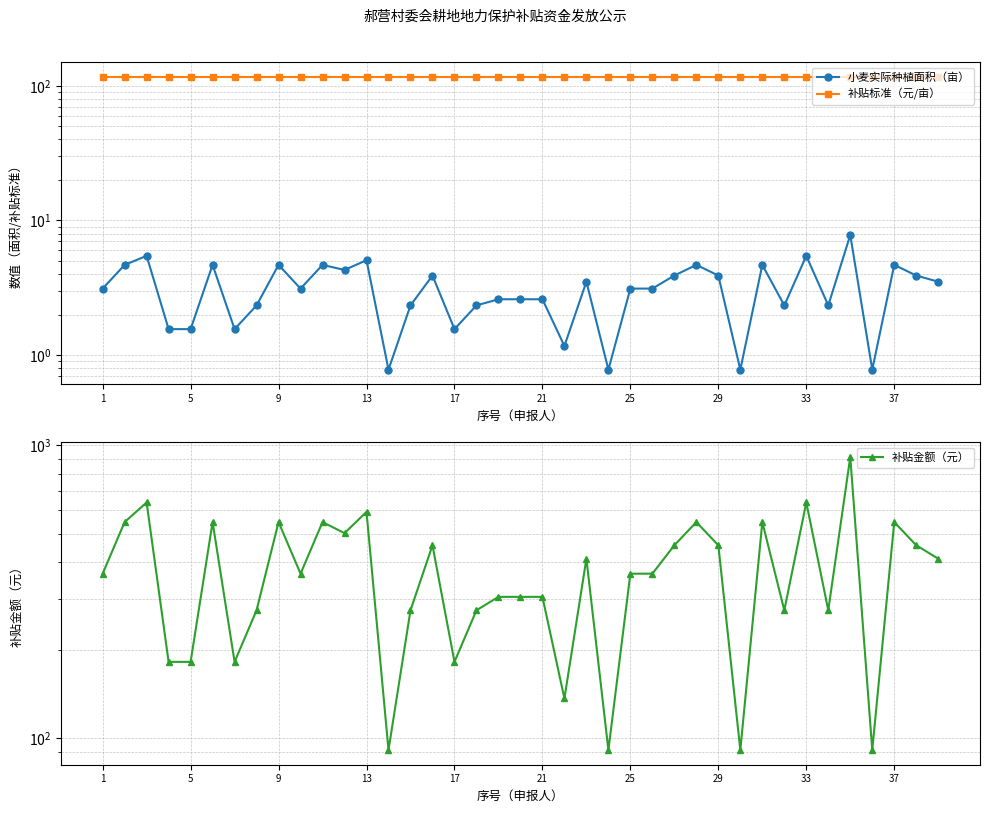

Does the chart display data point markers on the line(s)?

Yes